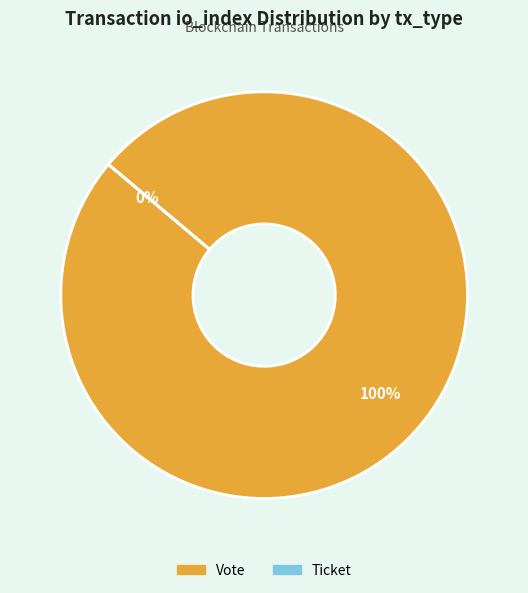

Which category has the biggest portion of the pie?

Vote